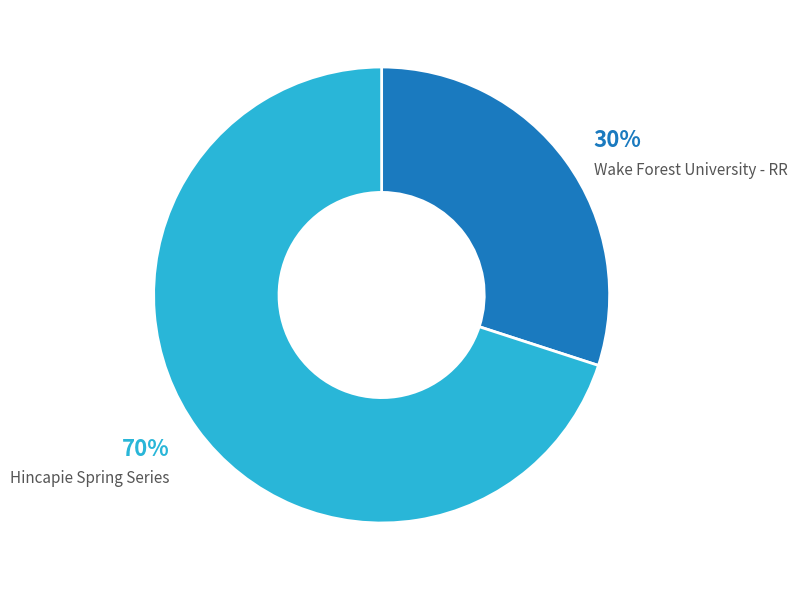

Is the sum of Wake Forest University - RR and Hincapie Spring Series greater than half?

Yes